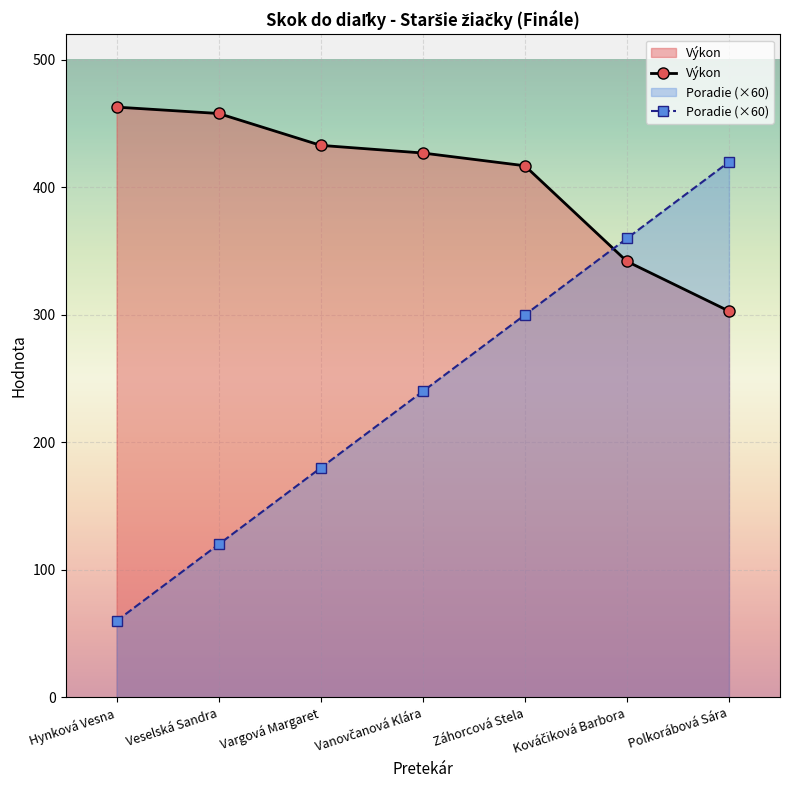

Where do Poradie and Výkon first cross each other?

Záhorcová Stela and Kováčiková Barbora